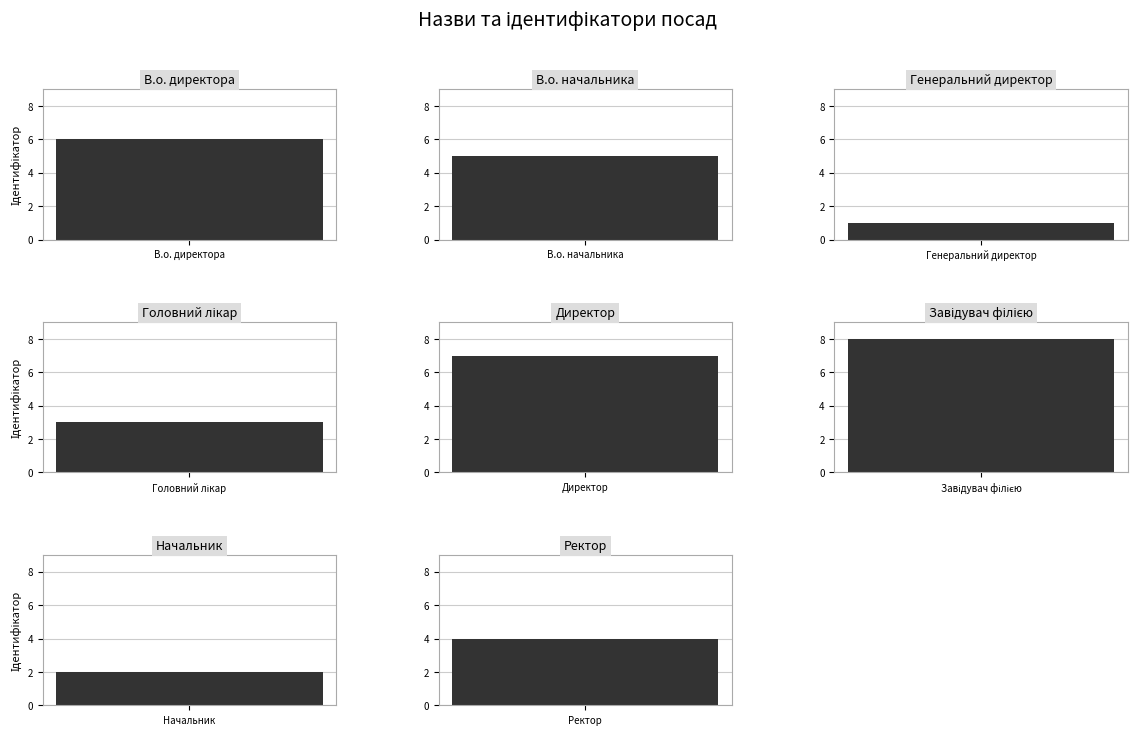

Count the values in the range 3 to 7.

5